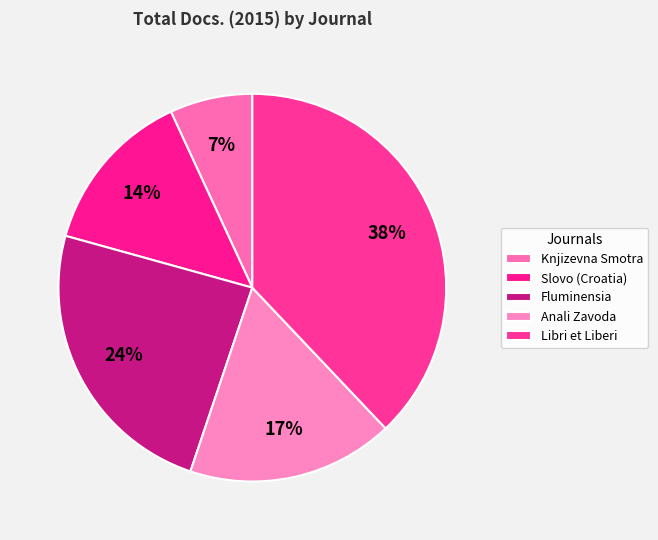

How many segments does this pie chart have?

5